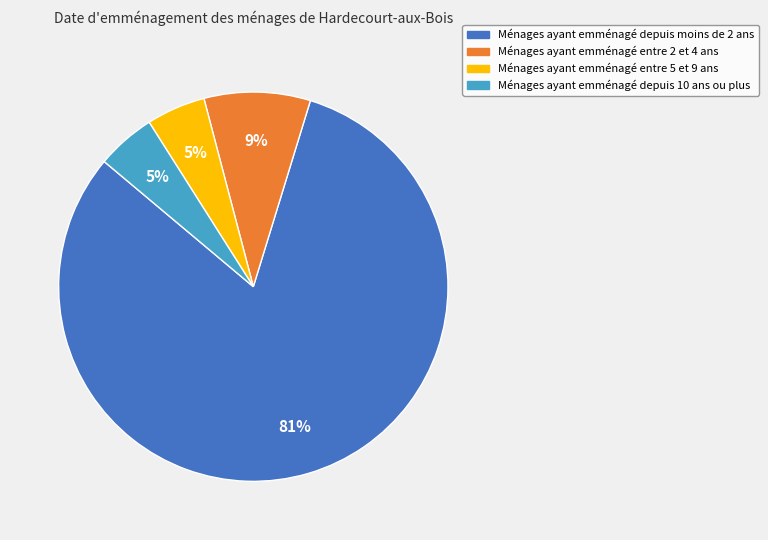

Is there a majority slice in this chart?

Yes